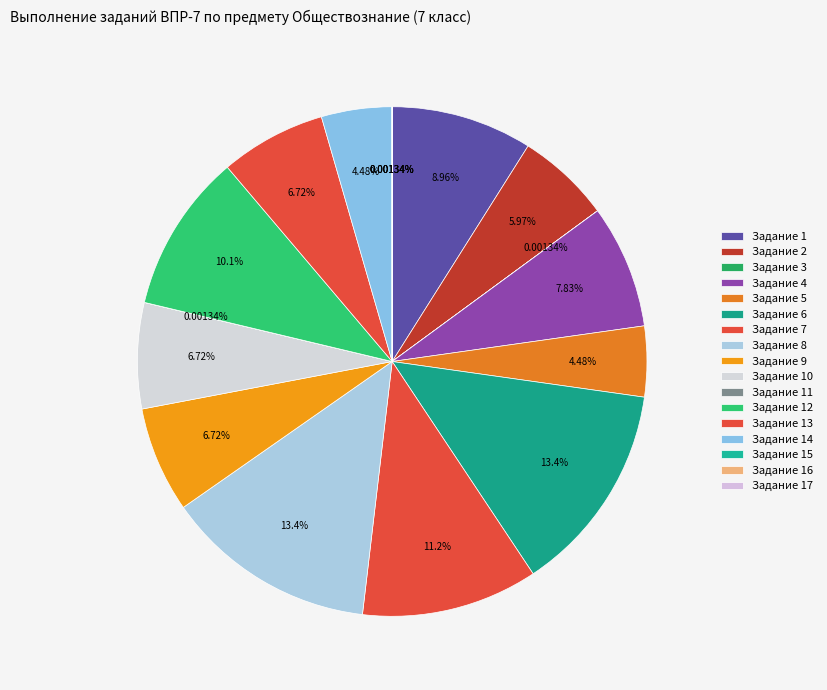

Which has a higher value, Задание 5 or Задание 10?

Задание 10